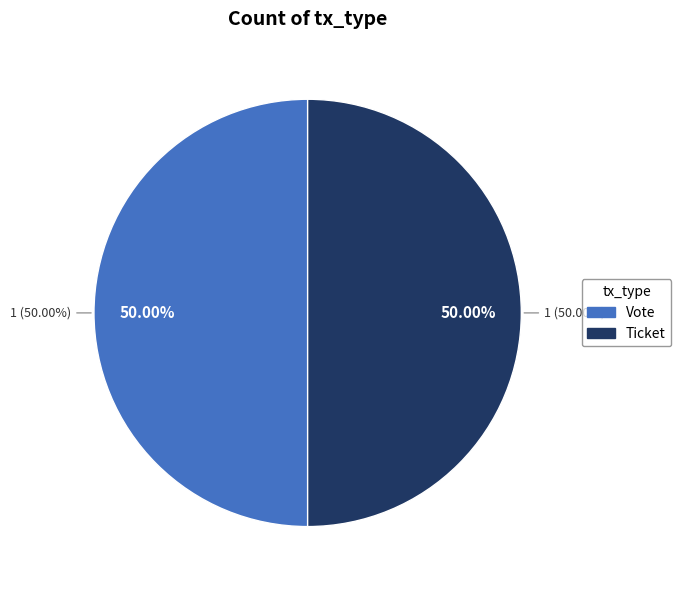

Which category has the biggest portion of the pie?

Vote (io_index=1)